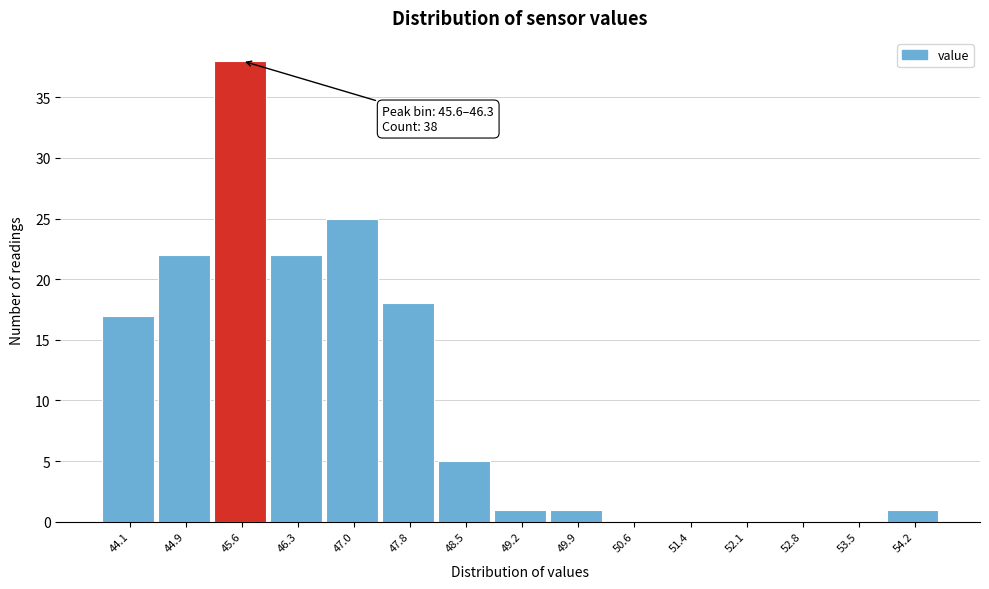

Reading left to right, extract all data points from this chart.

44.1=17	44.9=22	45.6=38	46.3=22	47.0=25	47.8=18	48.5=5	49.2=1	49.9=1	50.6=0	51.4=0	52.1=0	52.8=0	53.5=0	54.2=1